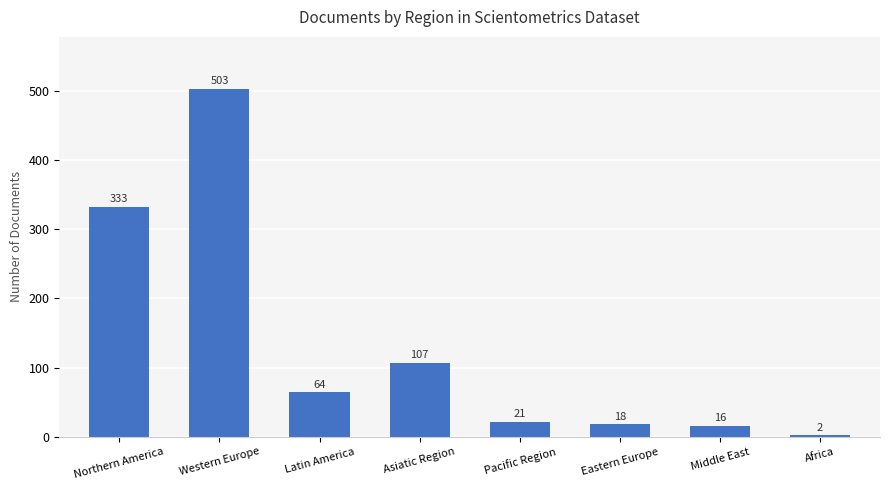

Reading left to right, list all the values displayed in this chart.

Northern America=333	Western Europe=503	Latin America=64	Asiatic Region=107	Pacific Region=21	Eastern Europe=18	Middle East=16	Africa=2